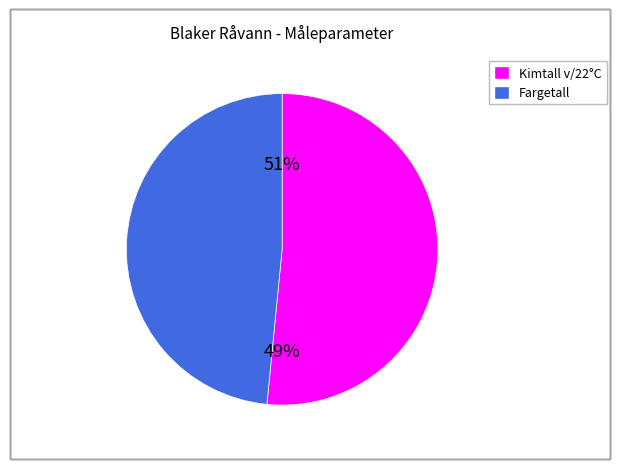

Which category has the biggest portion of the pie?

Kimtall v/22°C (mean)